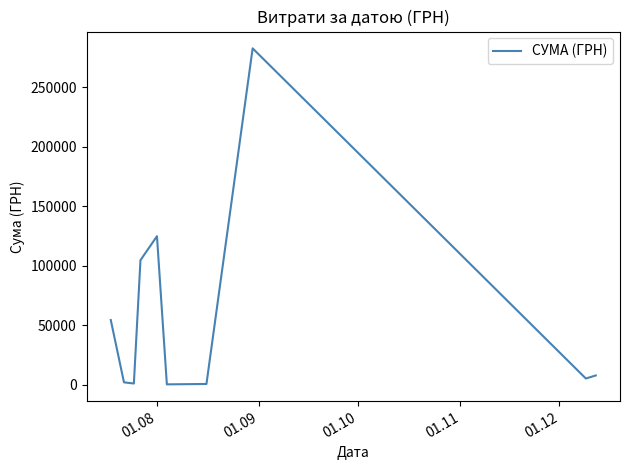

What is the difference between the maximum and minimum values?

282004.7